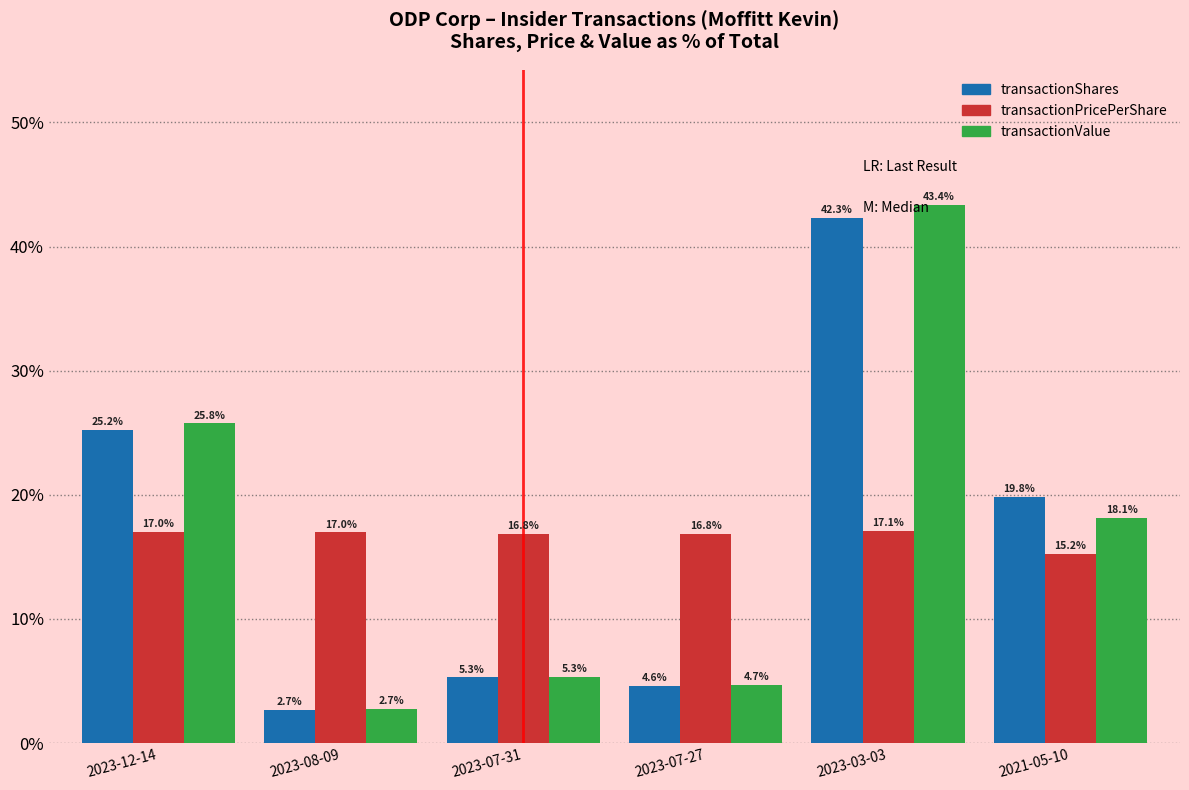

True or false: transactionValue has a value of 7.3 at 2023-07-31.

False